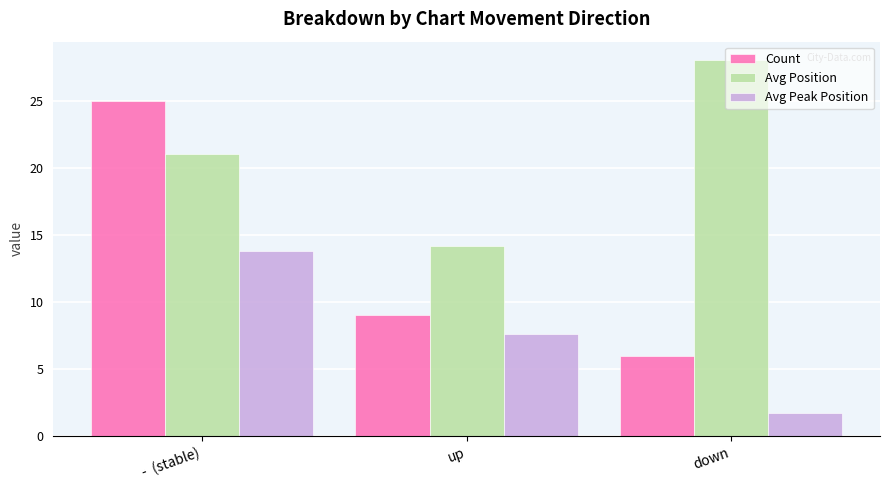

True or false: Avg Position has a value of 10.0 at -  (stable).

False